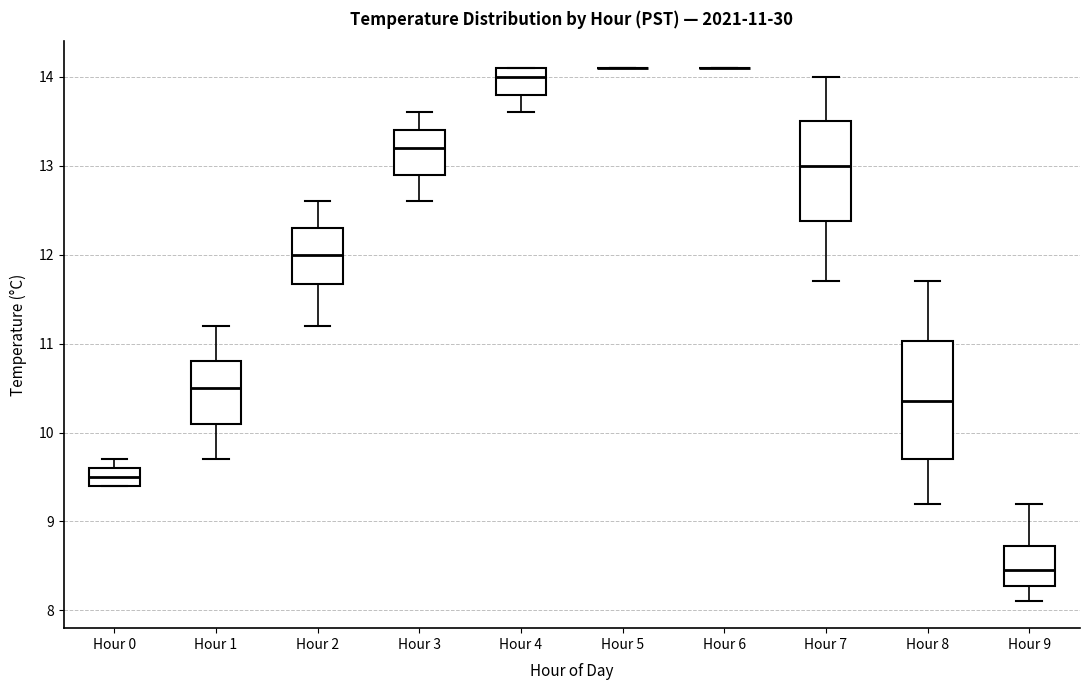

Which box is the tallest, from its lower edge to its upper edge?

Hour 8